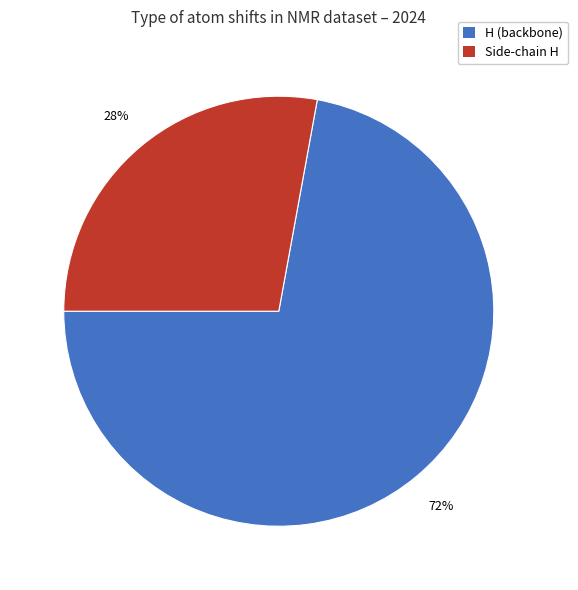

To the nearest percent, what is the difference between the largest and smallest slice percentages?

44%